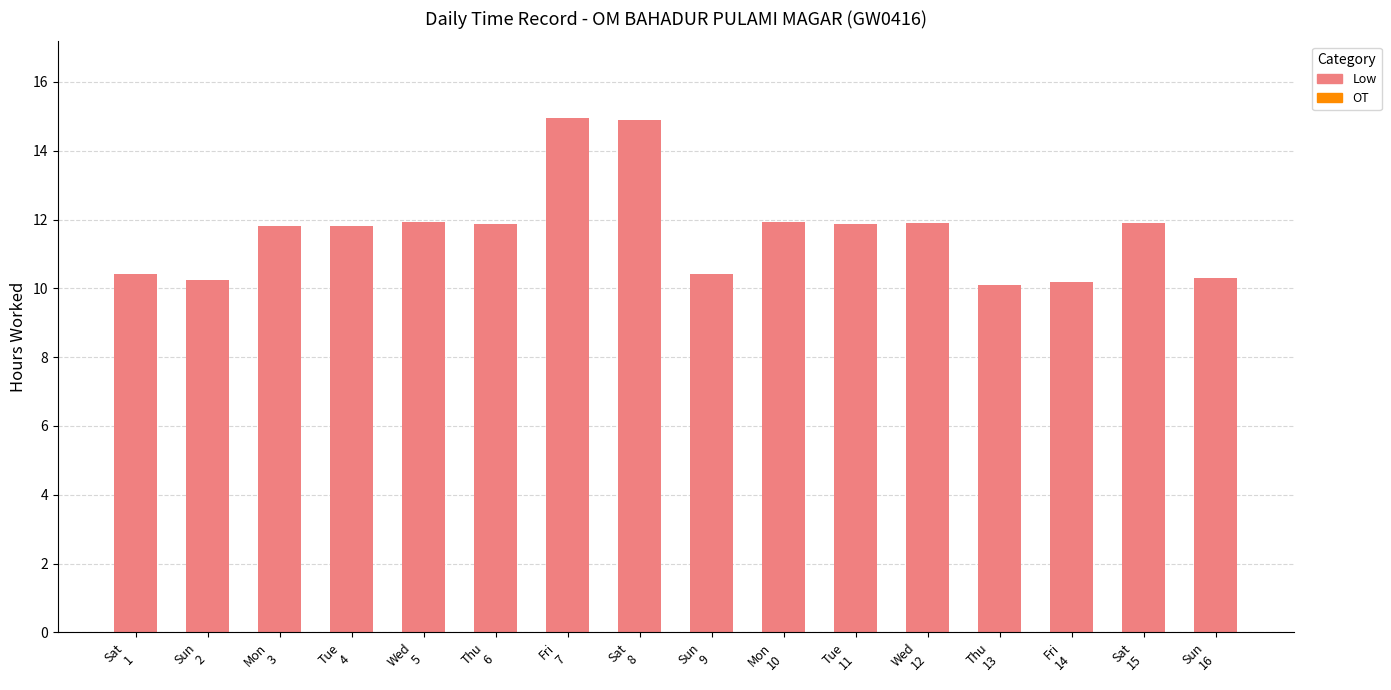

What is the sum of all values?

186.5